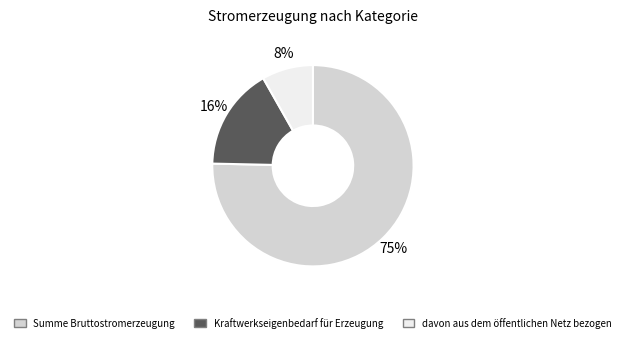

Is there any slice that represents more than half of the pie?

Yes